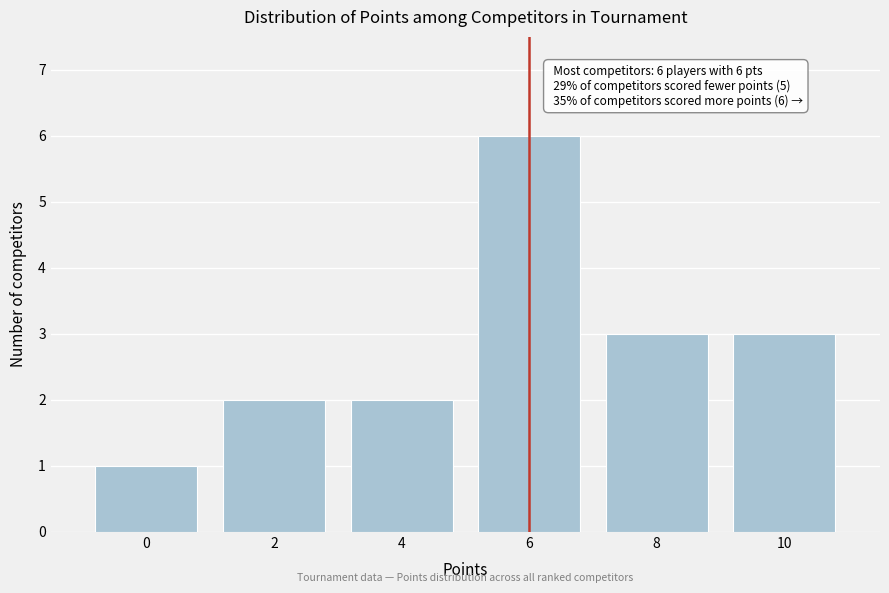

Reading left to right, extract all data points from this chart.

0=1	2=2	4=2	6=6	8=3	10=3